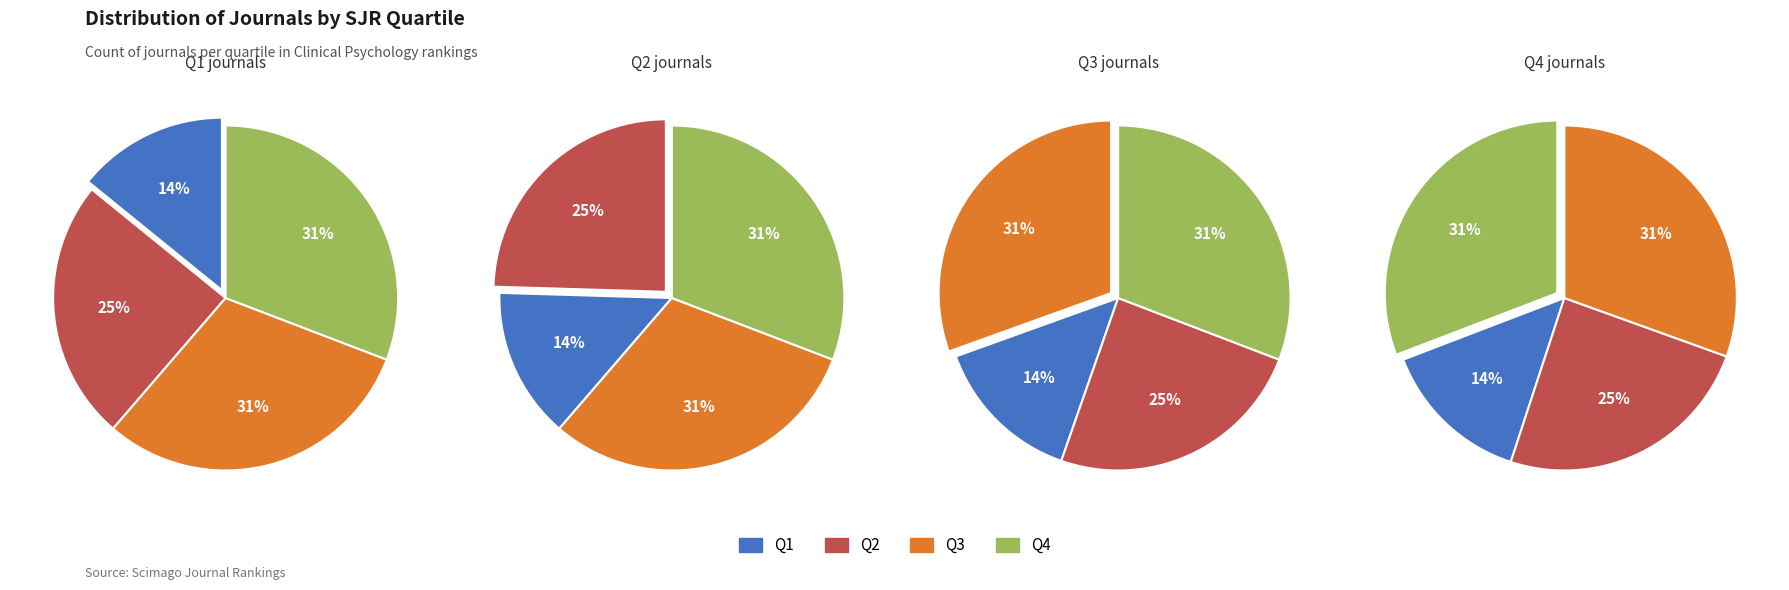

Does any single category account for the majority?

No